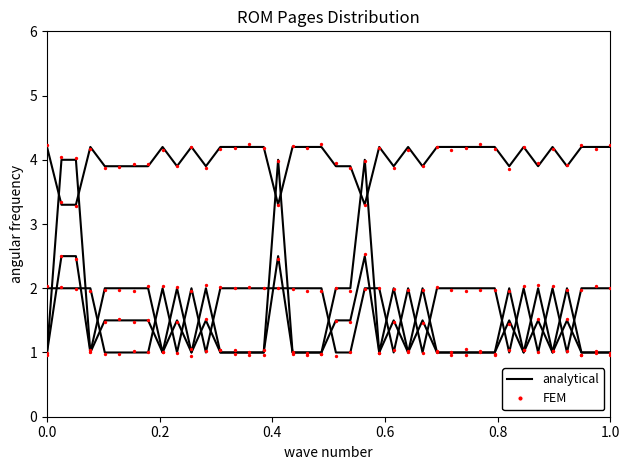

Which series contains the highest Y value?

FEM